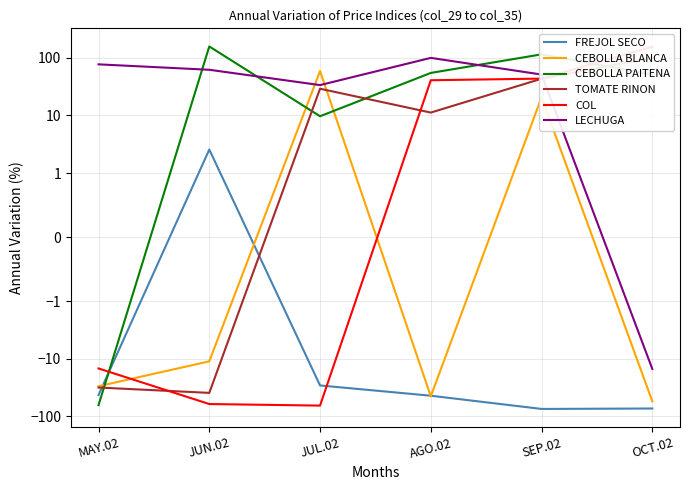

Which category has the highest value across all series?

JUN.02